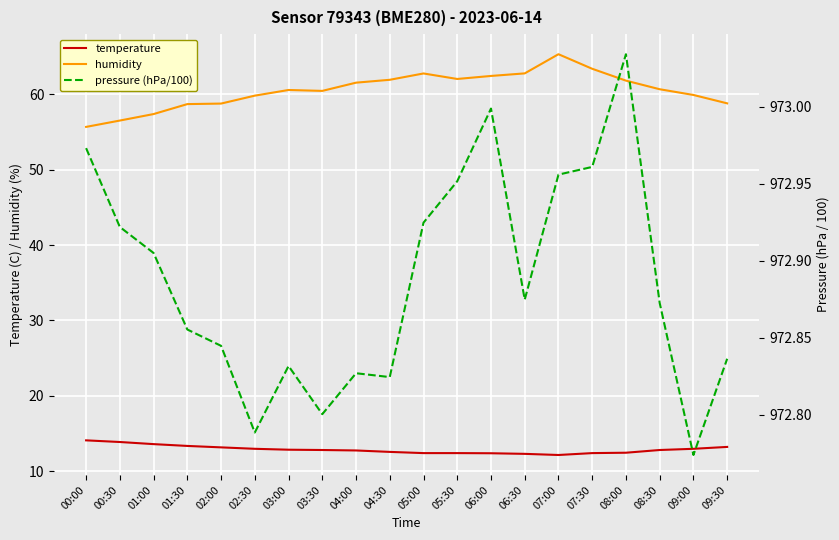

Reading left to right, what are all the values shown in this chart?

temperature: 14.1	13.9	13.6	13.4	13.2	13.0	12.9	12.8	12.8	12.6	12.4	12.4	12.4	12.3	12.2	12.4	12.5	12.8	13.0	13.2
humidity: 55.6	56.5	57.4	58.7	58.7	59.8	60.5	60.4	61.5	61.9	62.7	62.0	62.4	62.7	65.3	63.4	61.8	60.6	59.9	58.8
pressure (hPa/100): 973.0	972.9	972.9	972.9	972.8	972.8	972.8	972.8	972.8	972.8	972.9	973.0	973.0	972.9	973.0	973.0	973.0	972.9	972.8	972.8